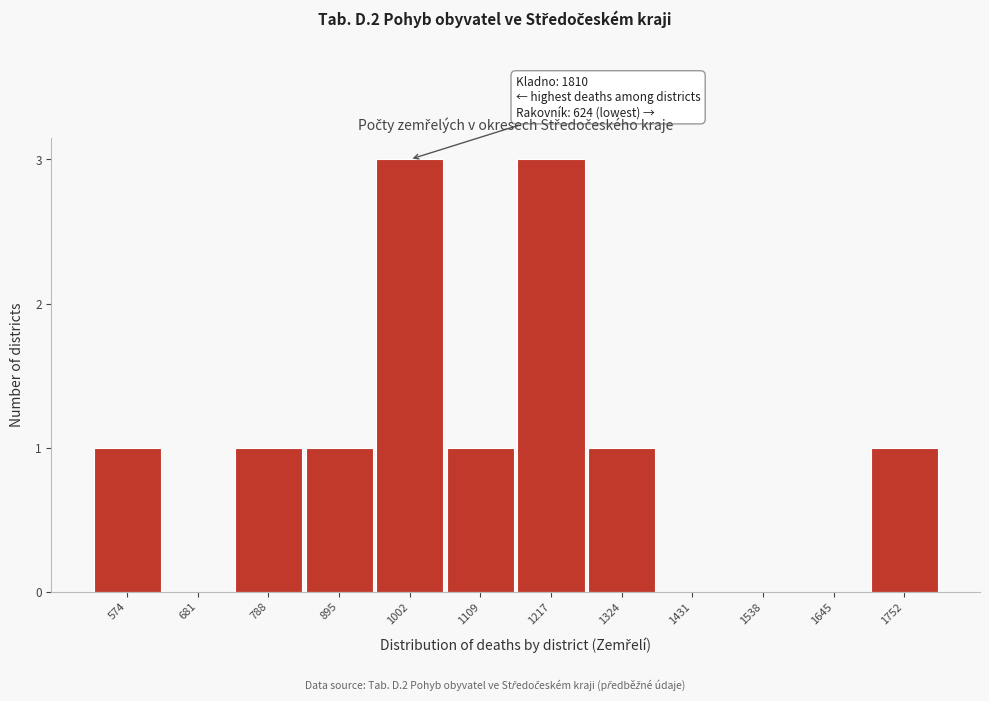

Reading left to right, list all the values displayed in this chart.

574=1	681=0	788=1	895=1	1002=3	1109=1	1217=3	1324=1	1431=0	1538=0	1645=0	1752=1